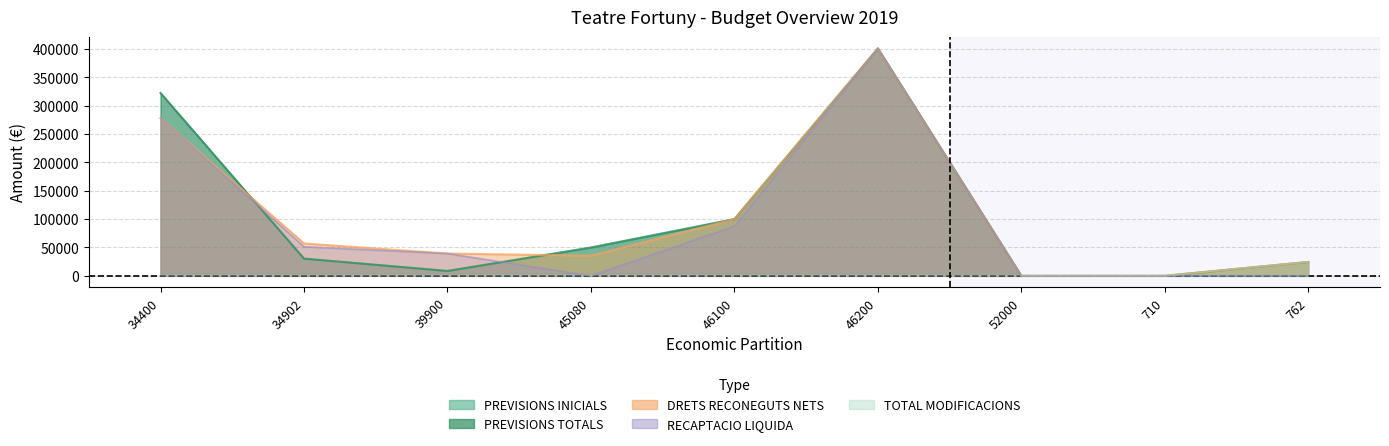

List the labels in order of PREVISIONS INICIALS value, smallest first.

710, 762, 52000, 39900, 34902, 45080, 46100, 34400, 46200